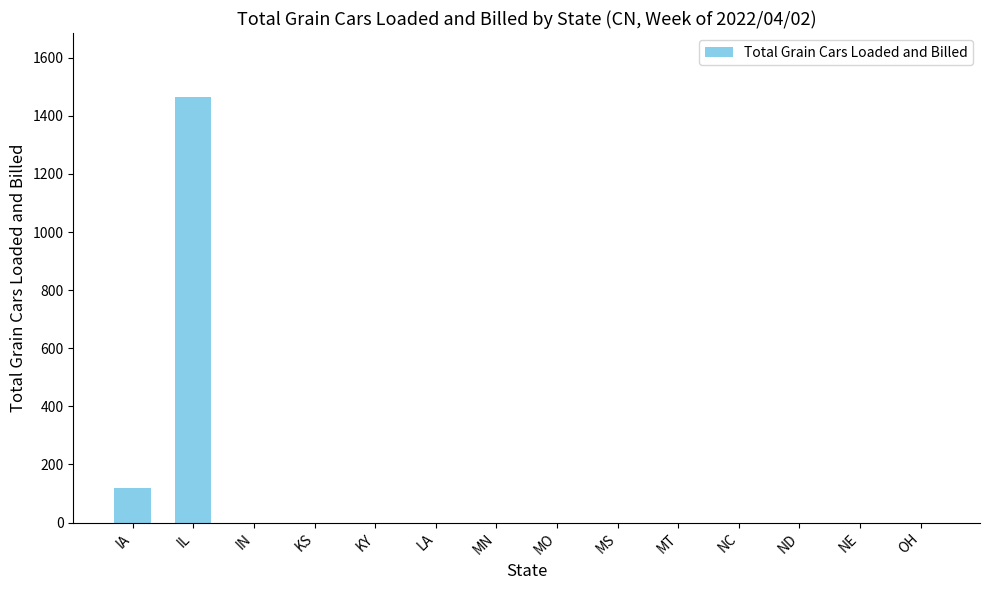

The value at ND is 0. True or false?

True